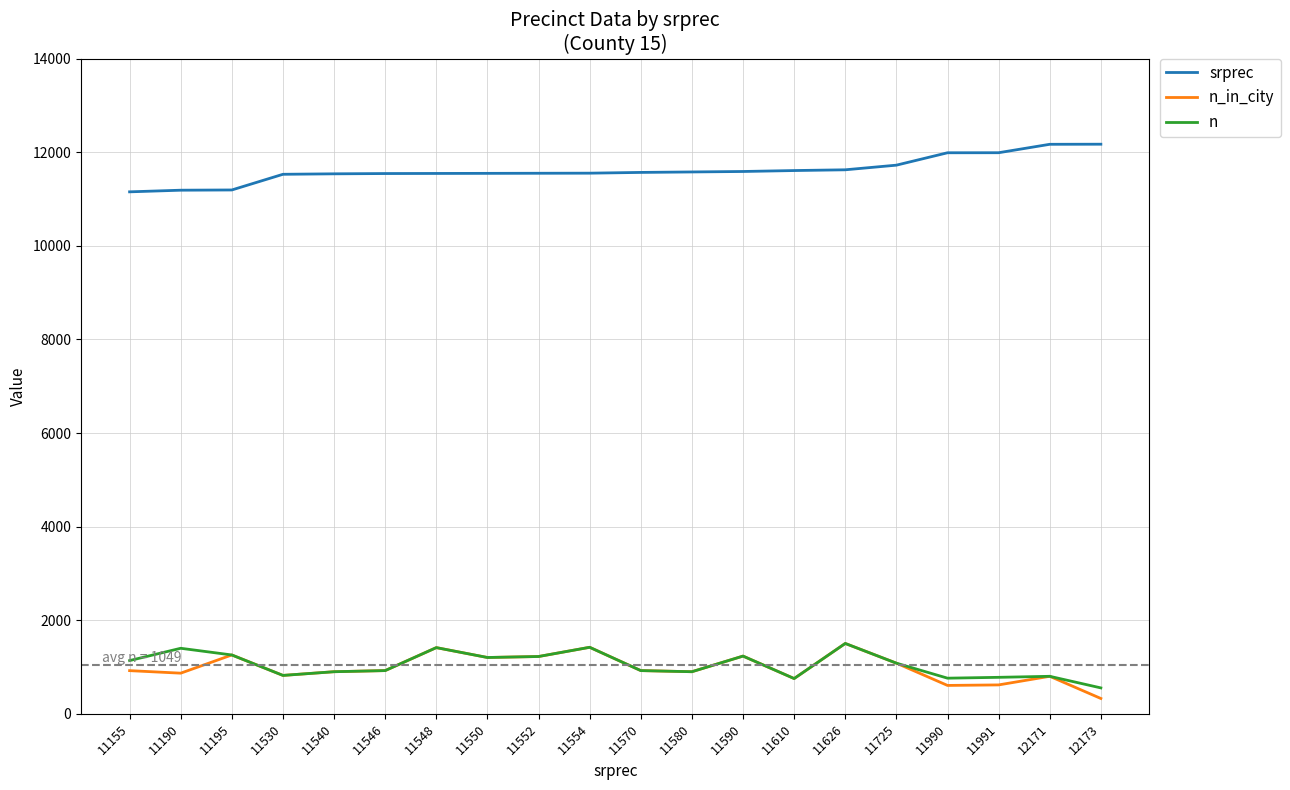

What is the lowest value of the n series?

553